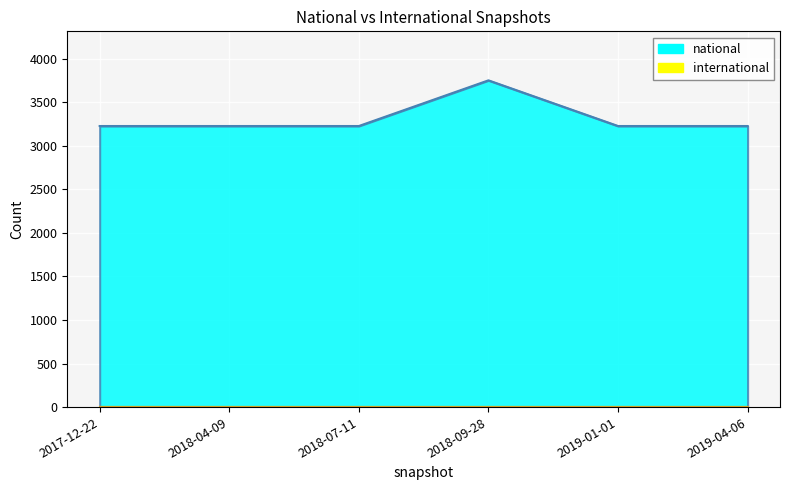

The value at 2017-12-22 is 3226. True or false?

True